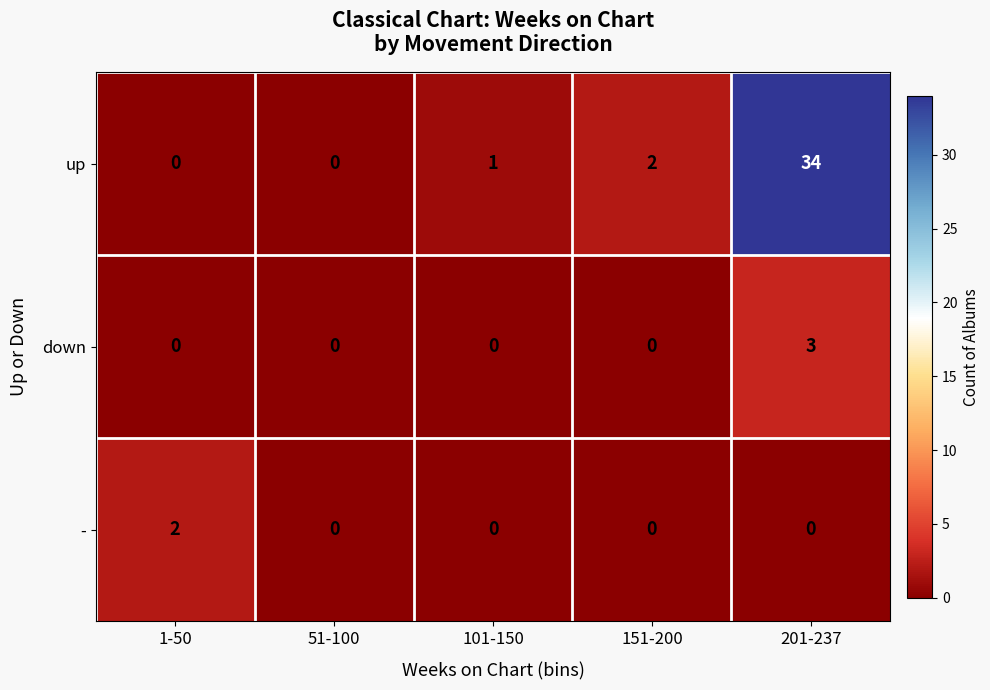

Which category has the highest value across all series?

201-237